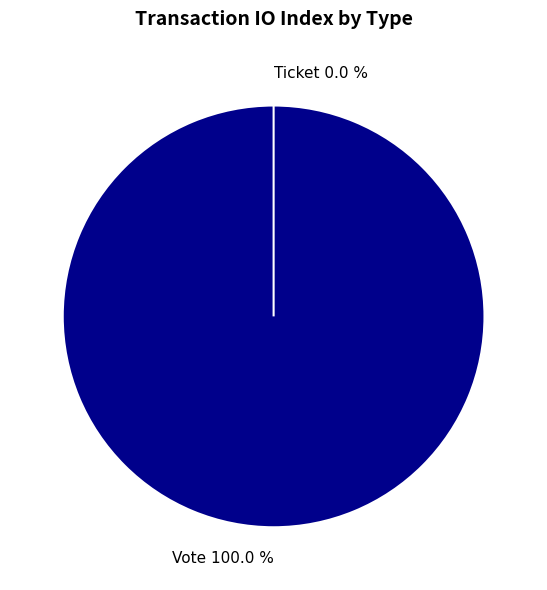

To the nearest percent, what percentage of the pie is Vote?

100%